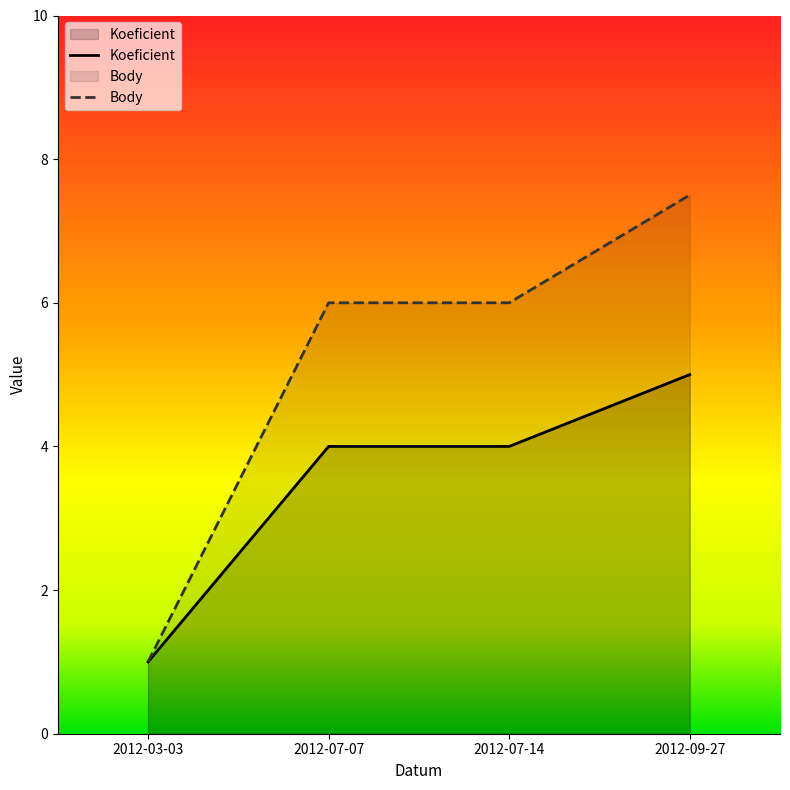

Reading right to left, extract all data points from this chart.

Koeficient: 5.0	4.0	4.0	1.0
Body: 7.5	6.0	6.0	1.0